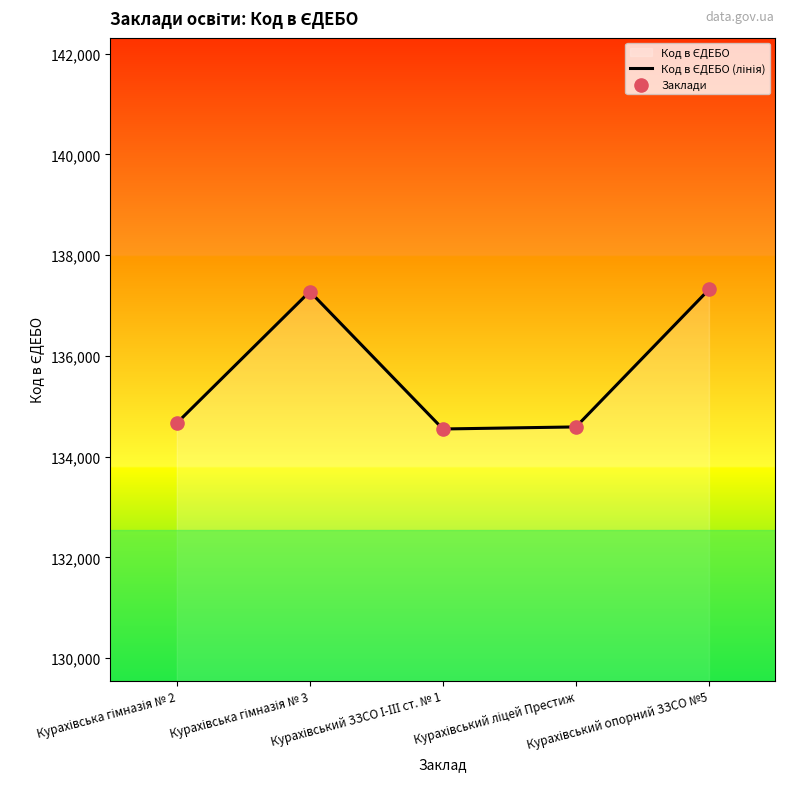

Which series reaches the maximum Y coordinate?

Код в ЄДЕБО (лінія)